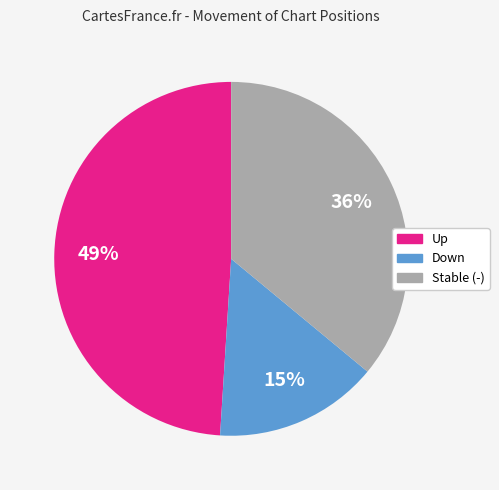

Is there any slice that represents more than half of the pie?

No